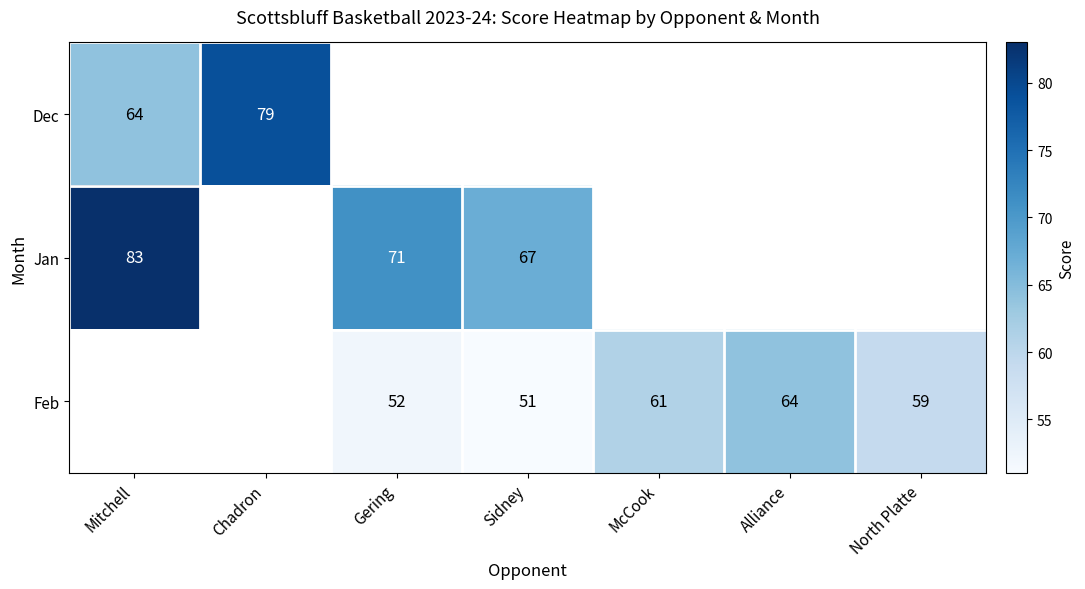

Is it true that Dec equals 127 at Chadron?

False